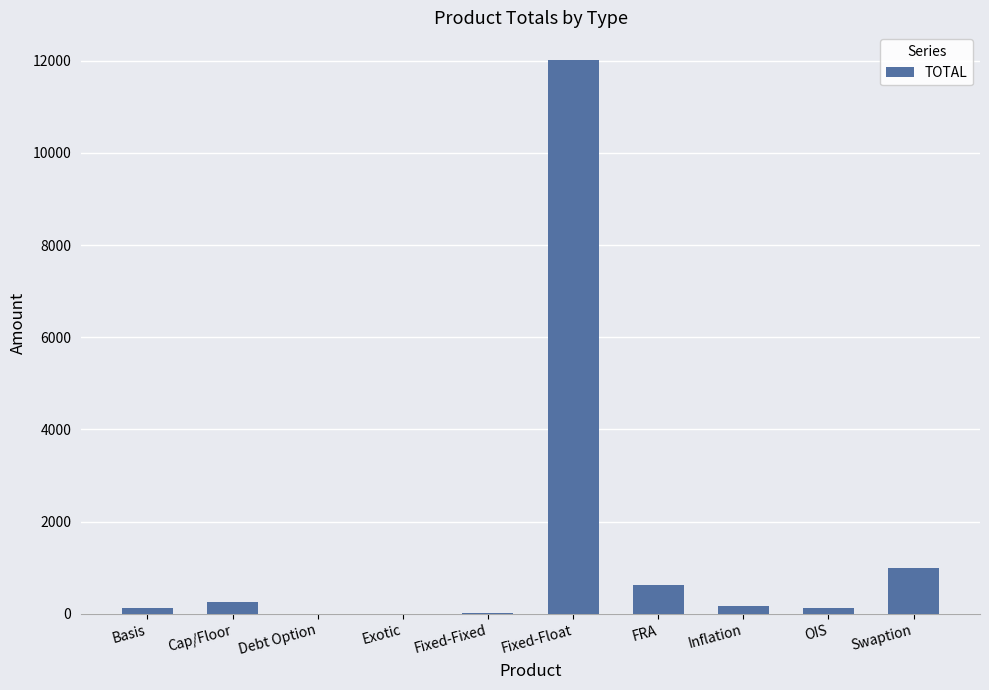

What is the maximum value shown in the chart?

12015